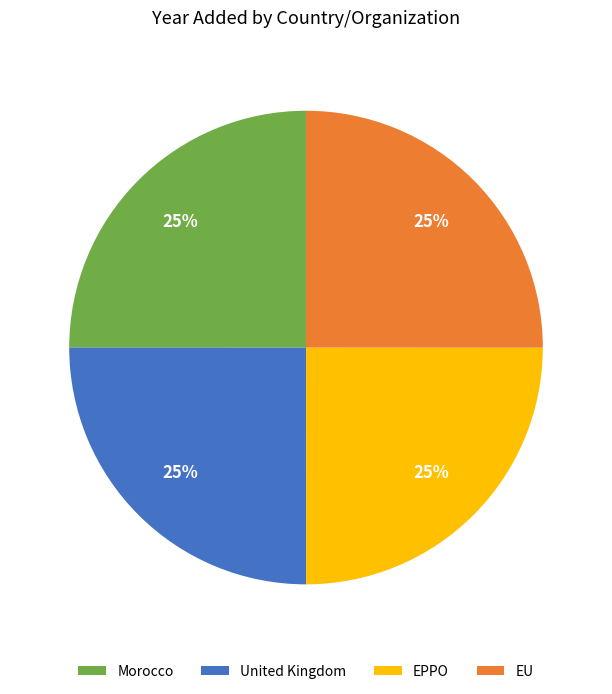

Does EPPO represent more than half of the total?

No